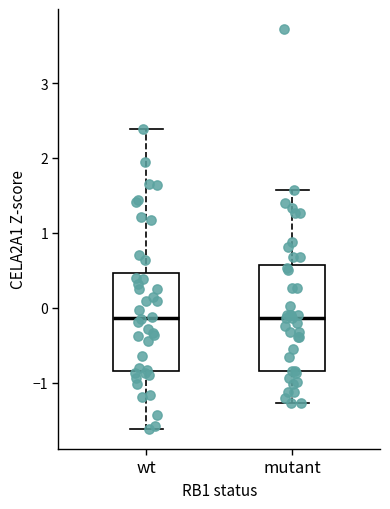

Where does the upper whisker of the box for wt end on the y-axis? The values are not printed on the chart, so give them approximately, as read against the axis.

2.4